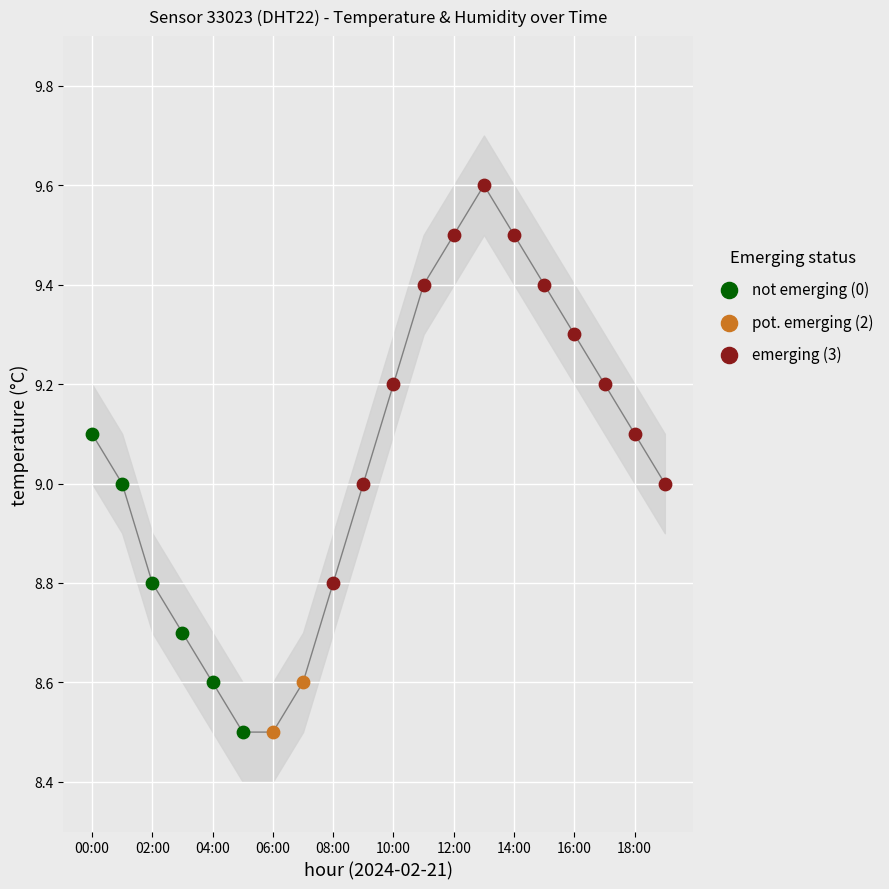

What is the change in value from 09:00 to 13:00?

+0.6